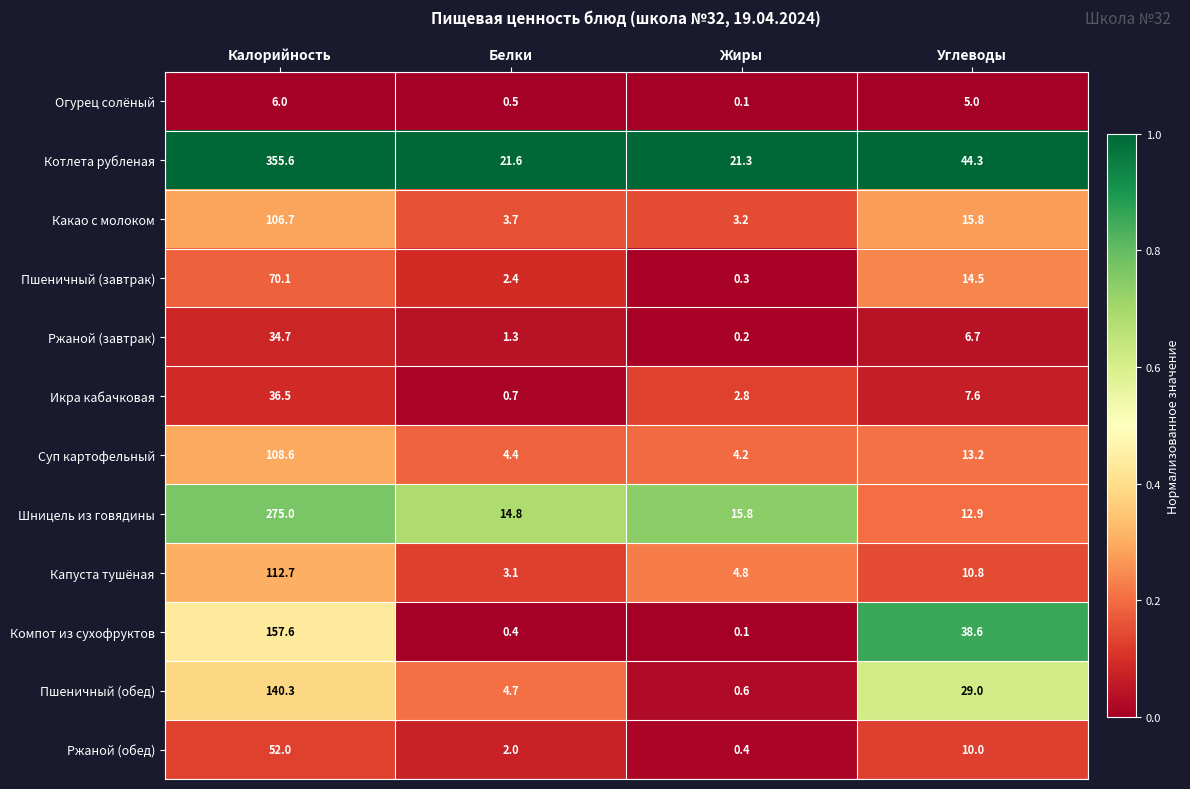

Which series has the largest range (max minus min)?

Котлета рубленая